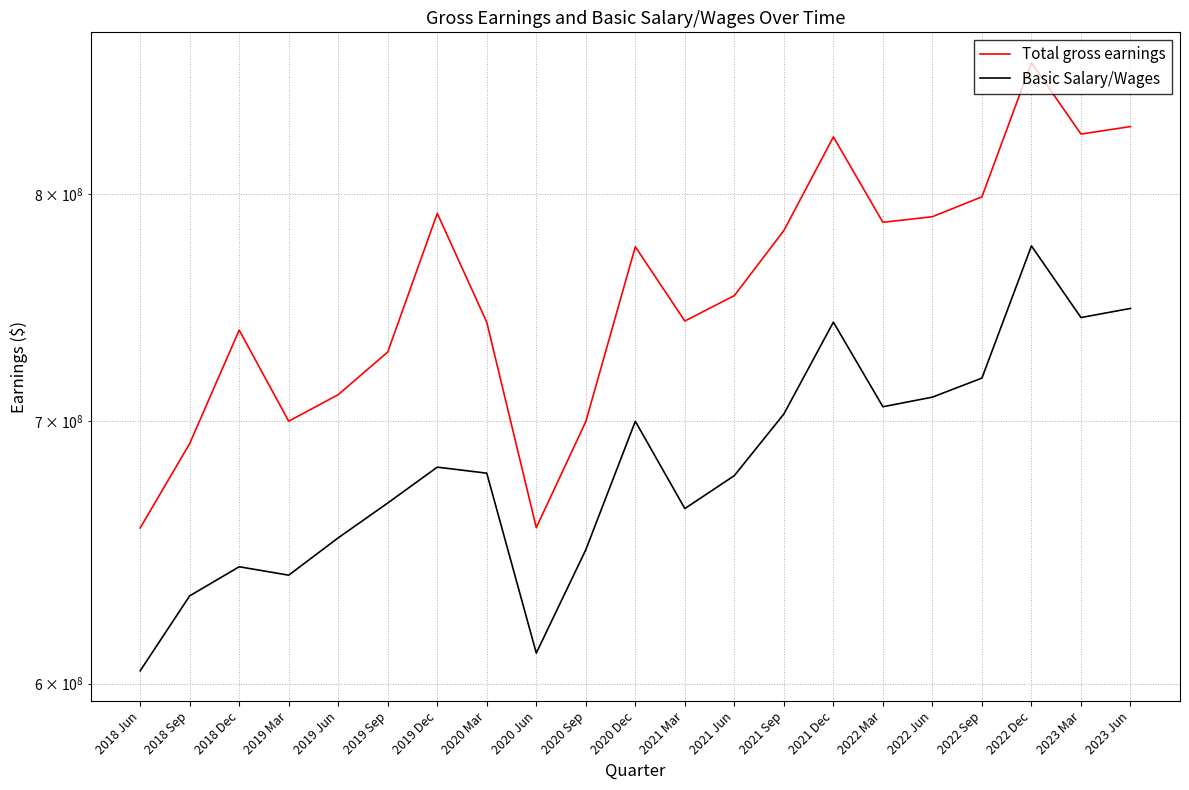

Reading right to left, extract all data points from this chart.

Total gross earnings: 832371000	828731000	864196000	798725000	789433000	786830000	827333000	783030000	753666000	742485000	775613000	699863000	657604000	741954000	790986000	729087000	711042000	700039000	738526000	690882000	657451000
Basic Salary/Wages: 748000000	744000000	776000000	718000000	710000000	706000000	742000000	703000000	678000000	665000000	700000000	649086000	610853000	678972000	681382000	667165000	653653000	639467000	642635000	631736000	604509000